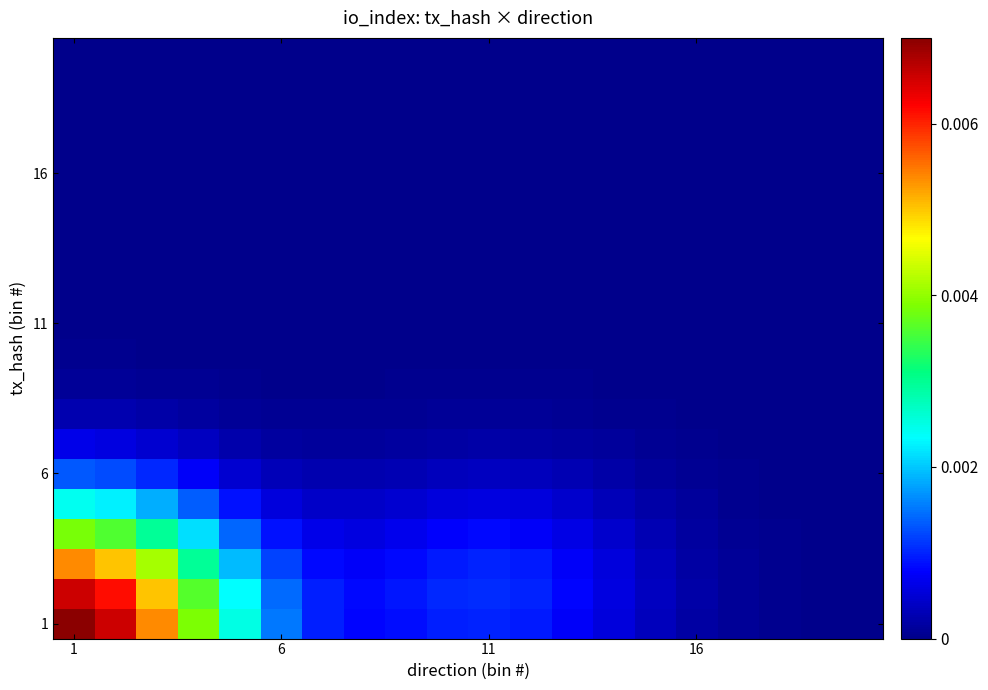

At which category is the sum across all series the highest?

1